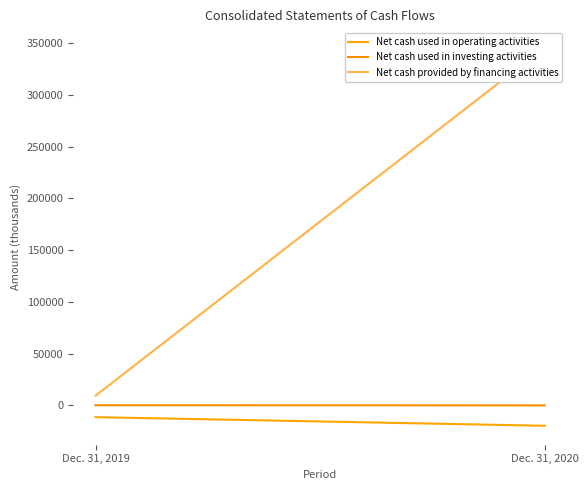

Which has a higher value, Dec. 31, 2020 or Dec. 31, 2019?

Dec. 31, 2019